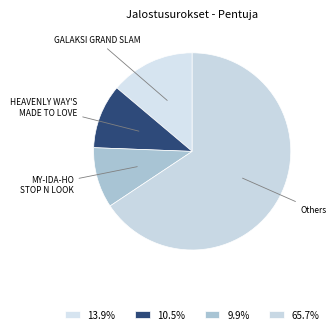

Between GALAKSI GRAND SLAM and MY-IDA-HO STOP N LOOK, which is larger?

GALAKSI GRAND SLAM